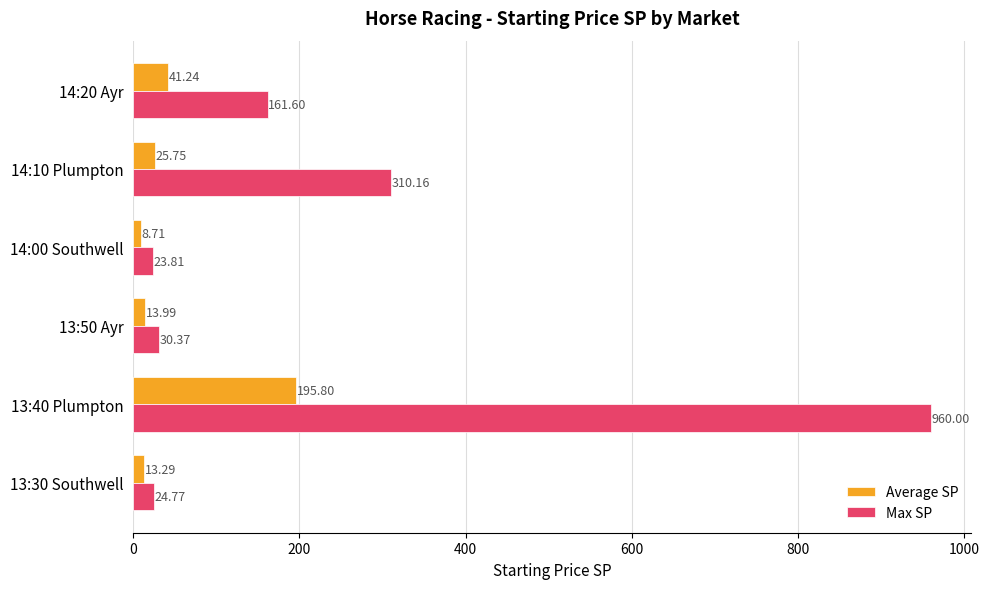

Which series changed the most between 13:30 Southwell and 14:20 Ayr?

Max SP